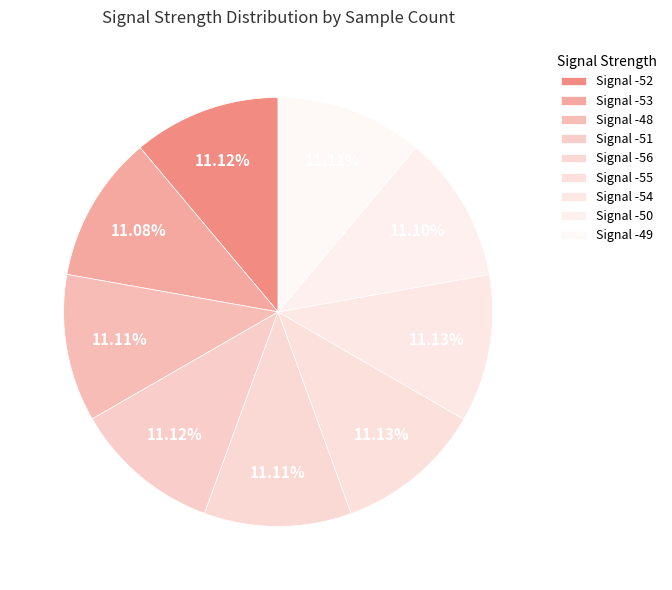

How many segments does this pie chart have?

9